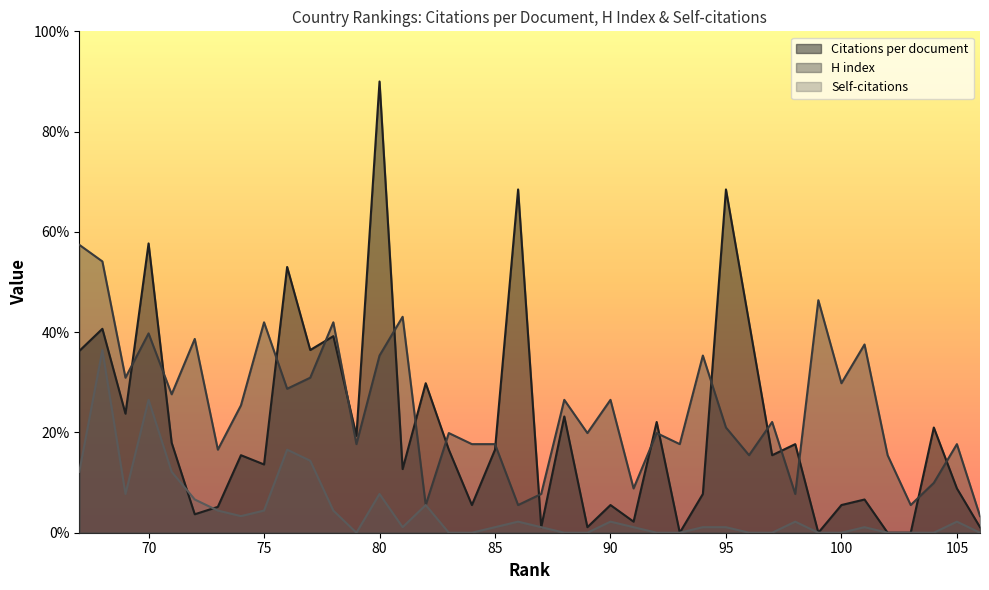

Does the chart display data point markers on the line(s)?

No